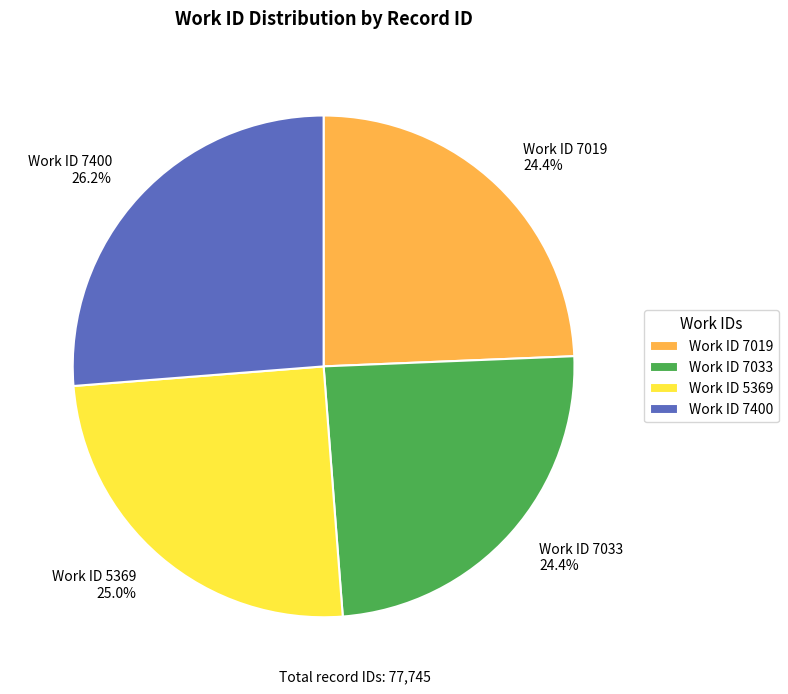

What is the total percentage of Work ID 7019 24.4% and Work ID 7400 26.2%?

50.6%